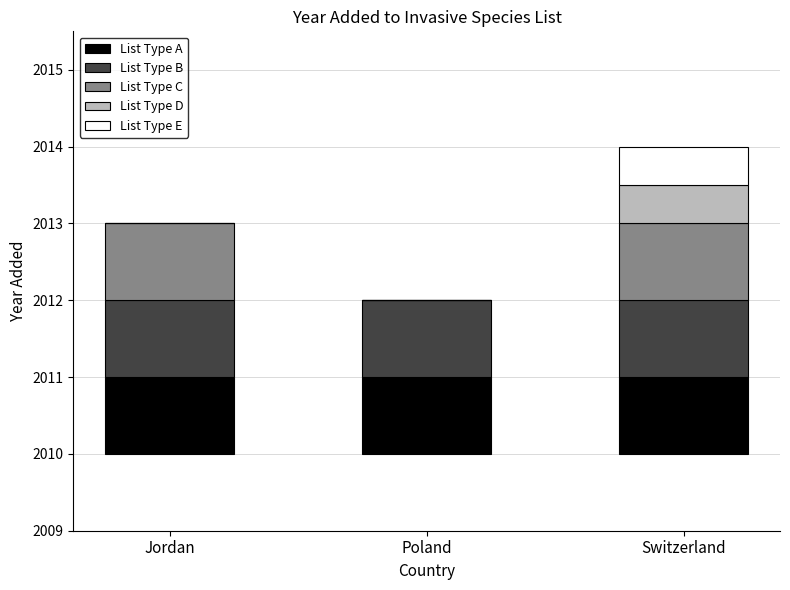

How many categories are shown in the chart?

3